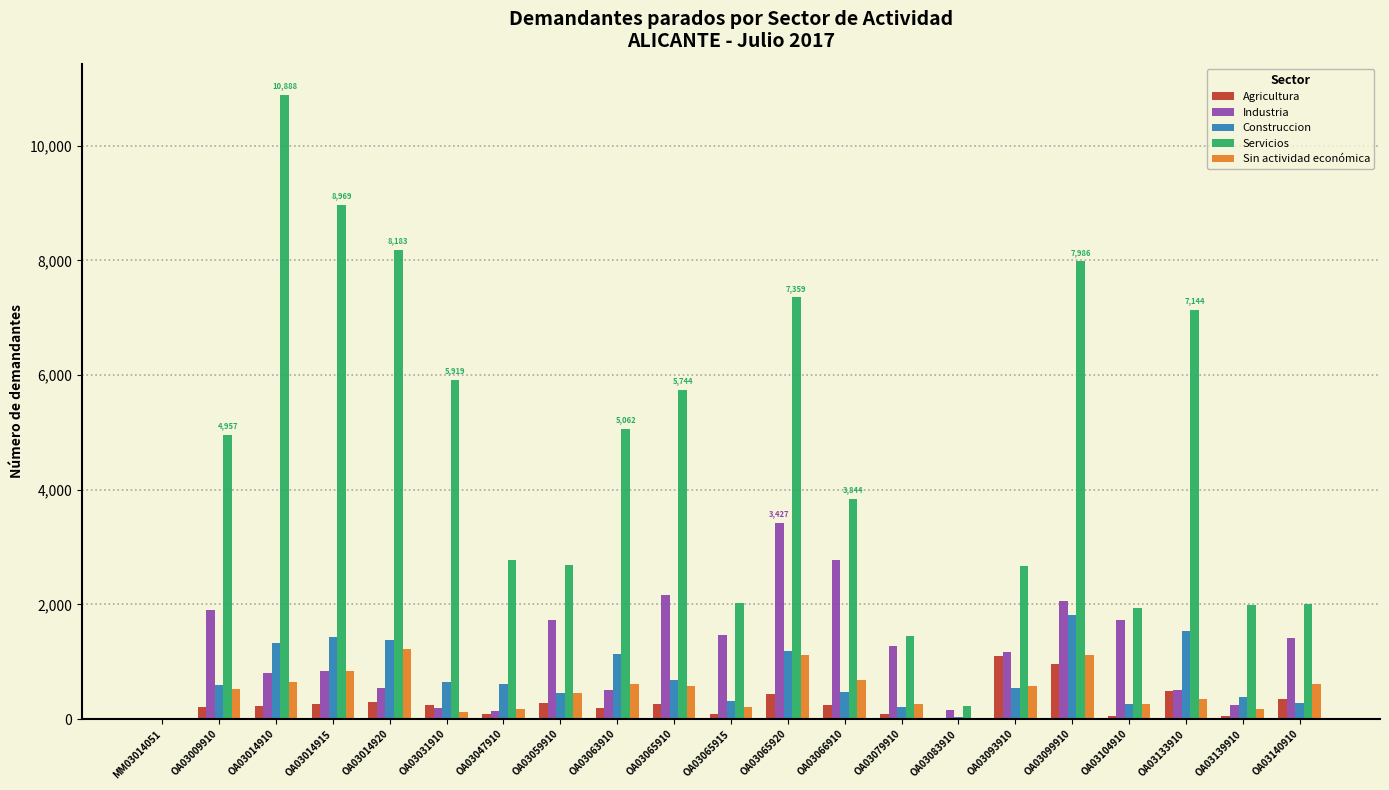

What is the maximum value shown in the chart?

10888